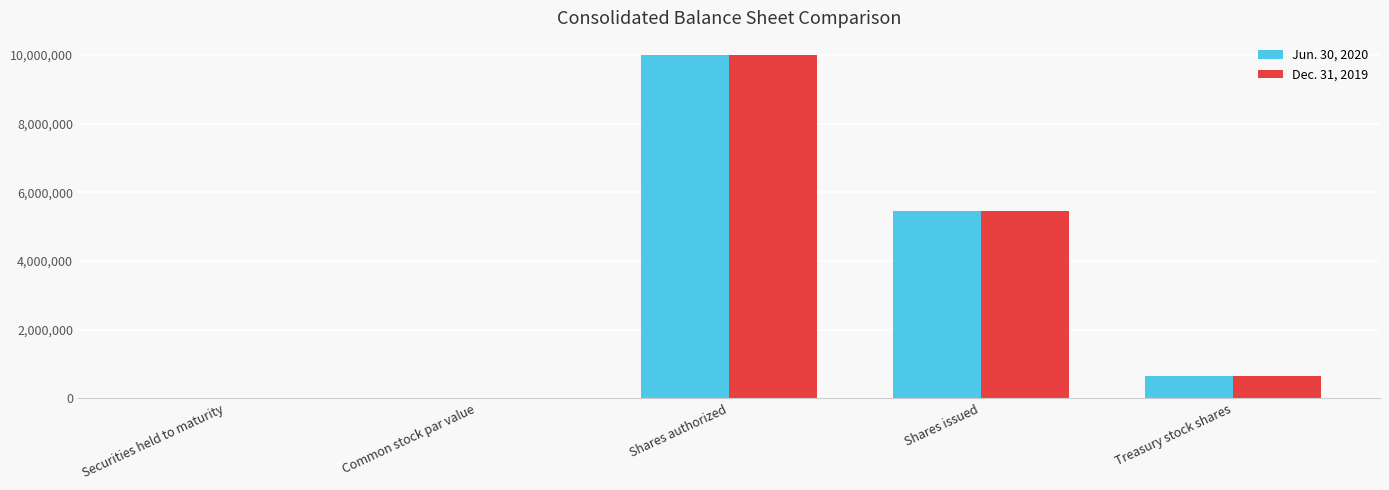

The value of Jun. 30, 2020 at Shares authorized is 10000000. True or false?

True